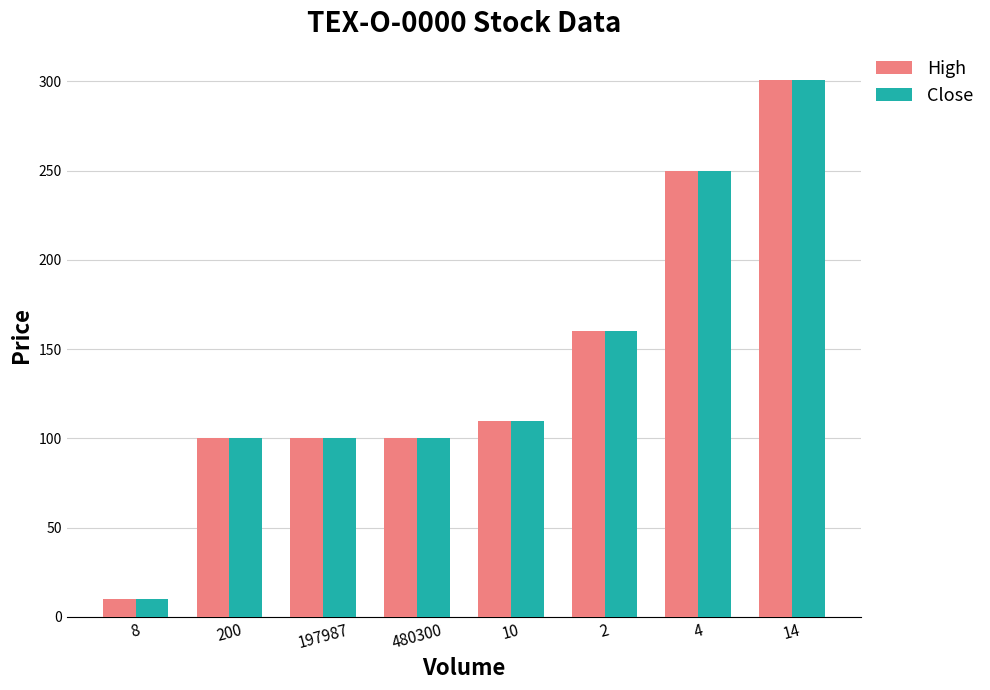

Count the number of data series in this chart.

2